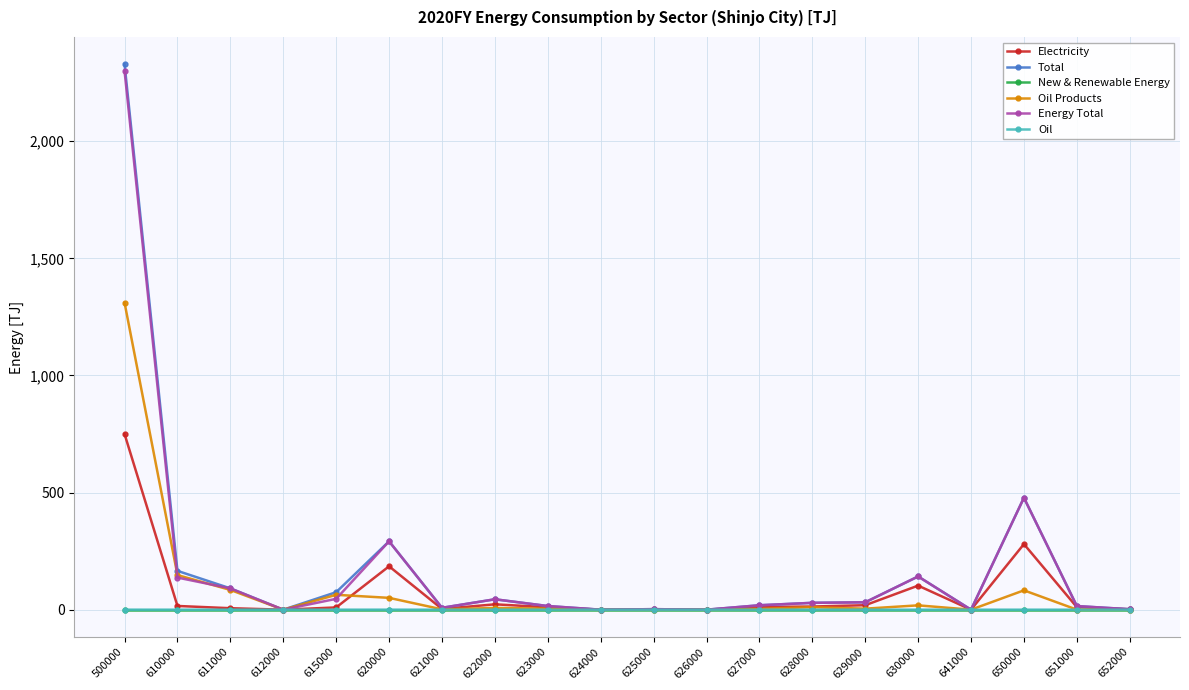

True or false: Oil has a value of 0.0 at 611000.

True